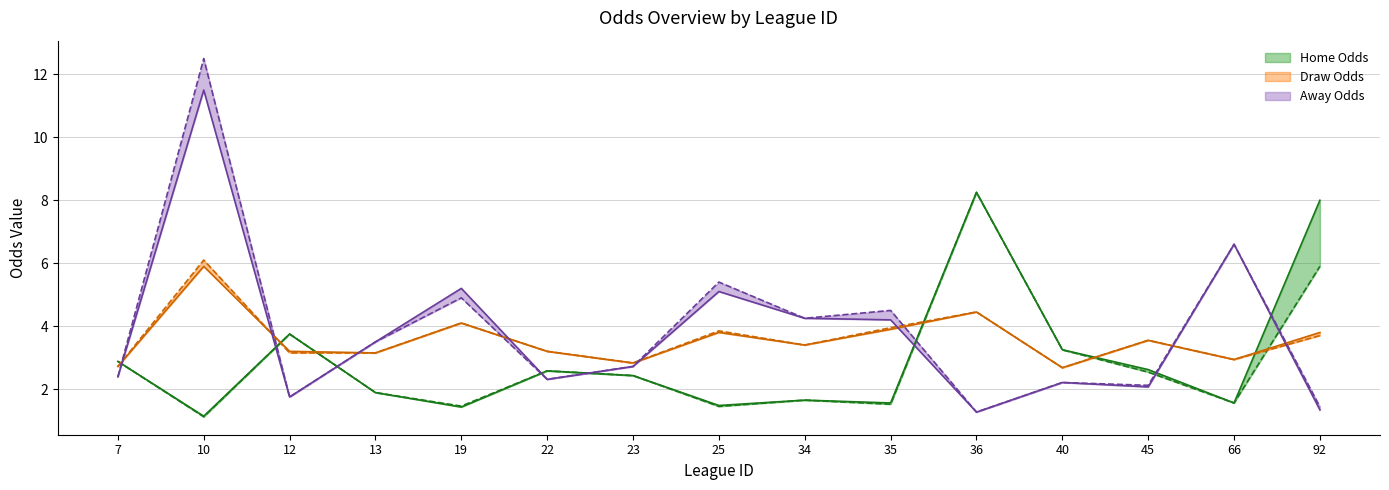

How many times do Draw Odds (close) and Home Odds (close) cross each other?

6